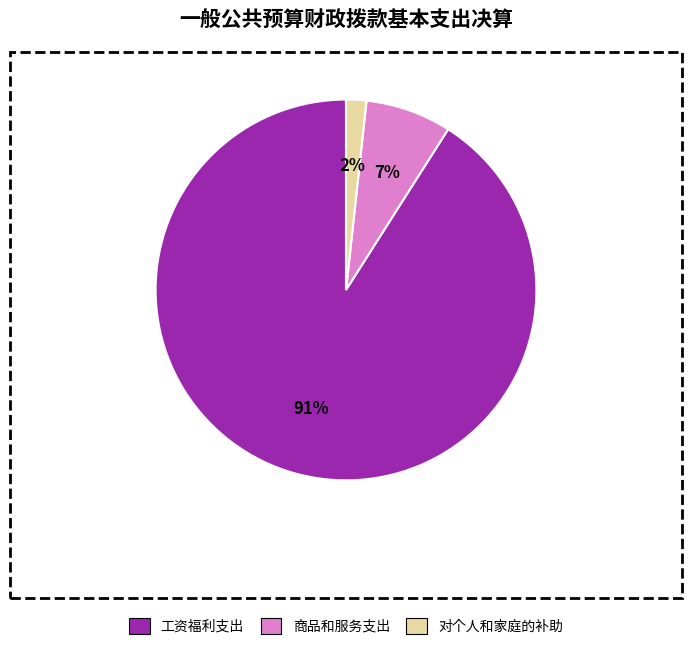

The 对个人和家庭的补助 slice represents 2% of the pie. True or false?

True